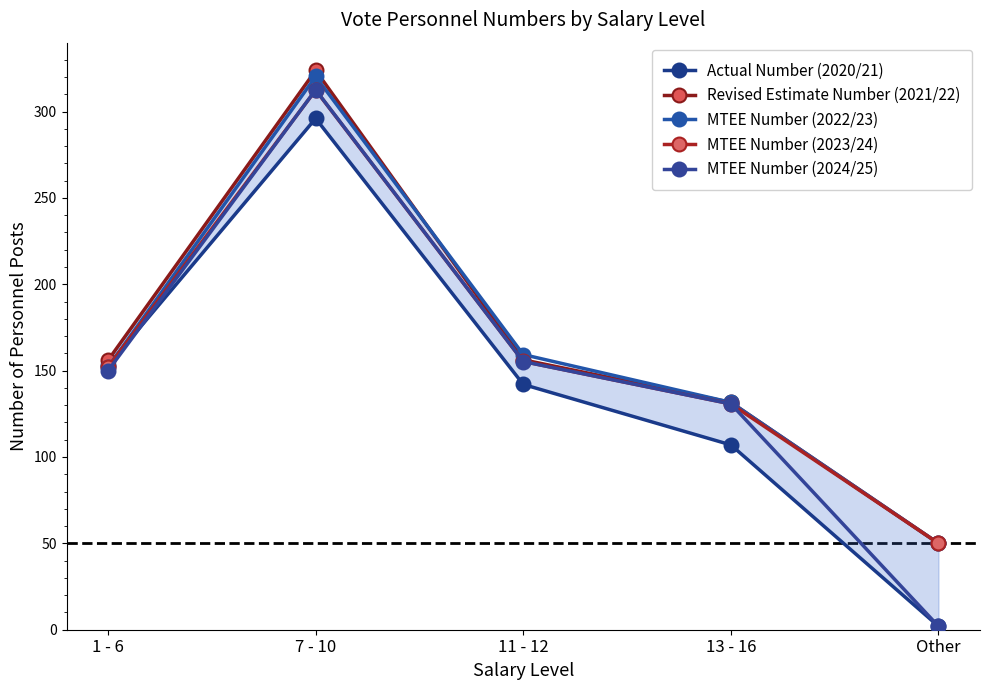

Is it true that Revised Estimate Number (2021/22) equals 212.3 at 1 - 6?

False